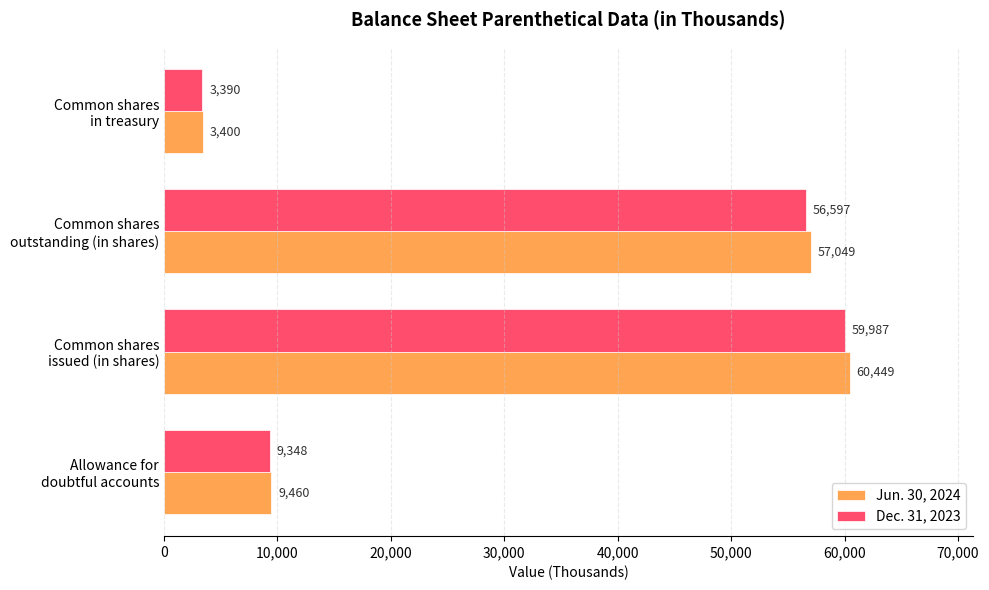

At which label does Jun. 30, 2024 reach its peak?

Common shares
issued (in shares)